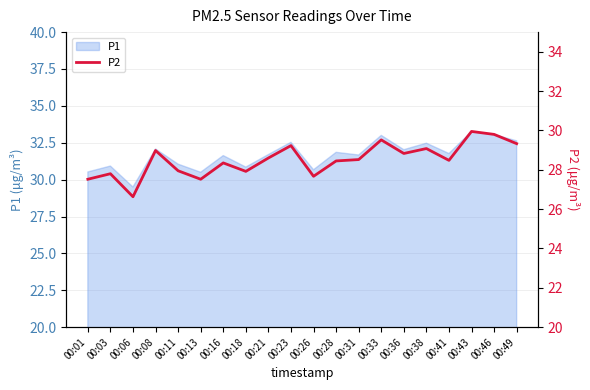

The value of P1 at 00:11 is 18.5. True or false?

False